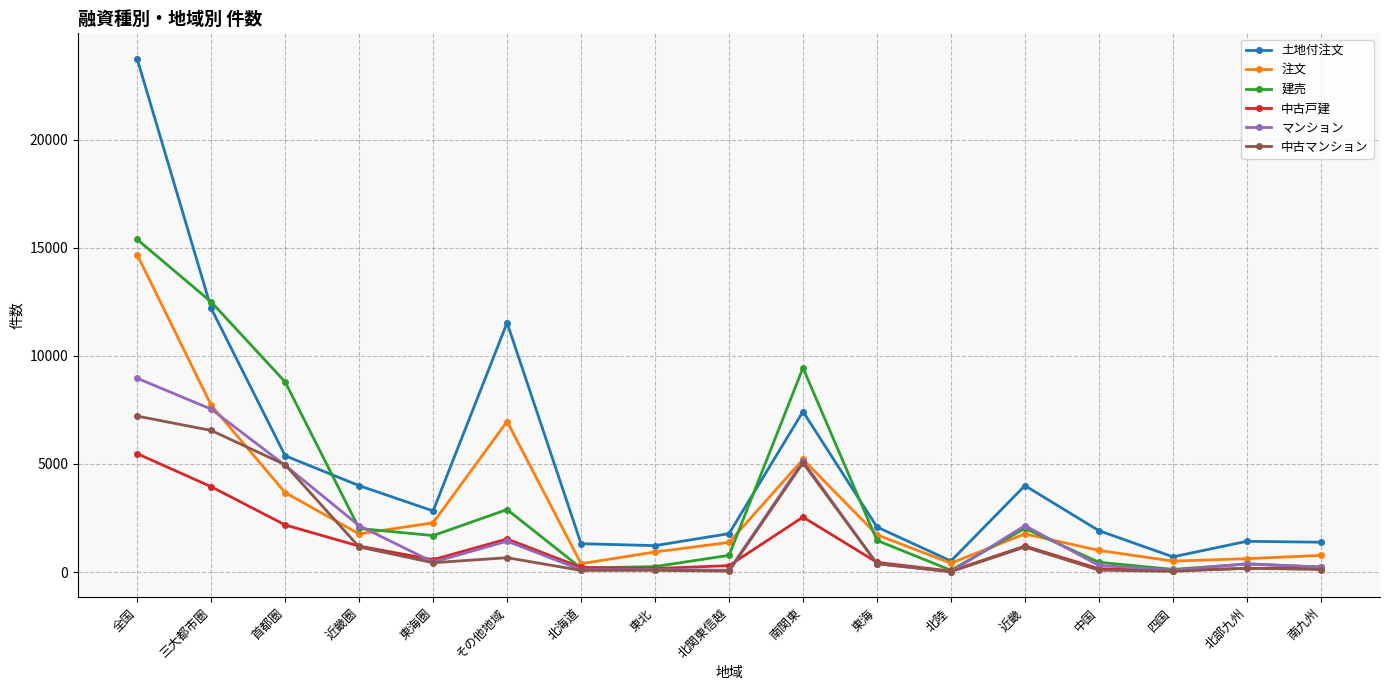

At which label does 中古マンション reach its peak?

全国